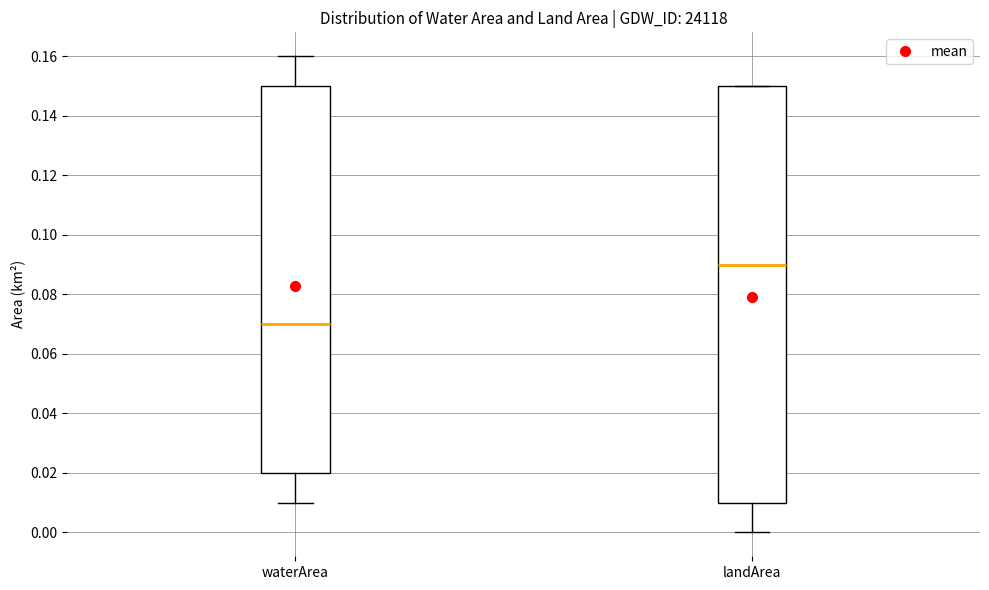

Which box is the tallest, from its lower edge to its upper edge?

landArea